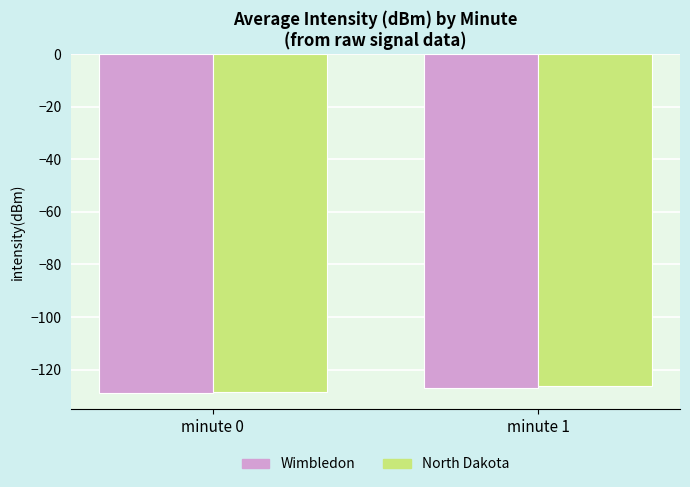

Does the chart contain stacked bars?

No